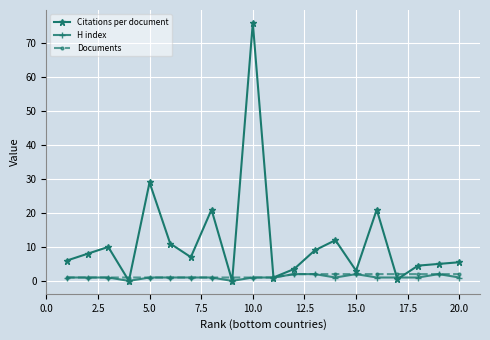

Reading right to left, what are all the values shown in this chart?

Citations per document: 5.5	5.0	4.5	0.5	21.0	3.0	12.0	9.0	3.5	1.0	76.0	0.0	21.0	7.0	11.0	29.0	0.0	10.0	8.0	6.0
H index: 1.0	2.0	1.0	1.0	1.0	2.0	1.0	2.0	2.0	1.0	1.0	0.0	1.0	1.0	1.0	1.0	0.0	1.0	1.0	1.0
Documents: 2.0	2.0	2.0	2.0	2.0	2.0	2.0	2.0	2.0	1.0	1.0	1.0	1.0	1.0	1.0	1.0	1.0	1.0	1.0	1.0